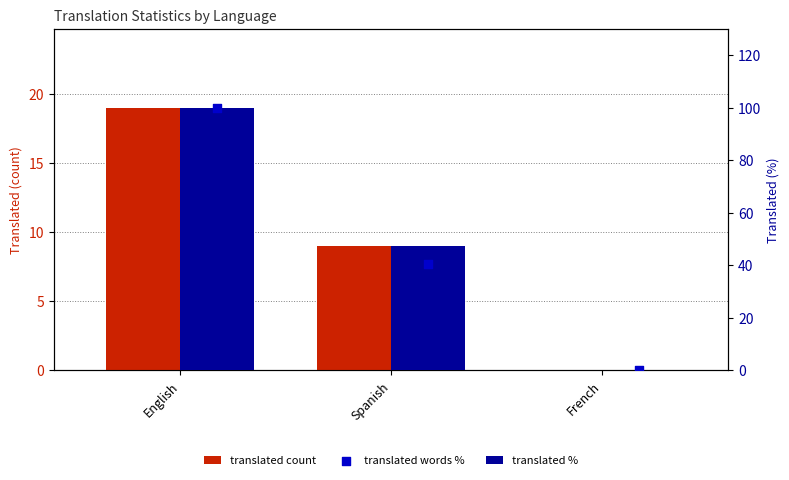

Which series has the largest total across all categories?

translated %